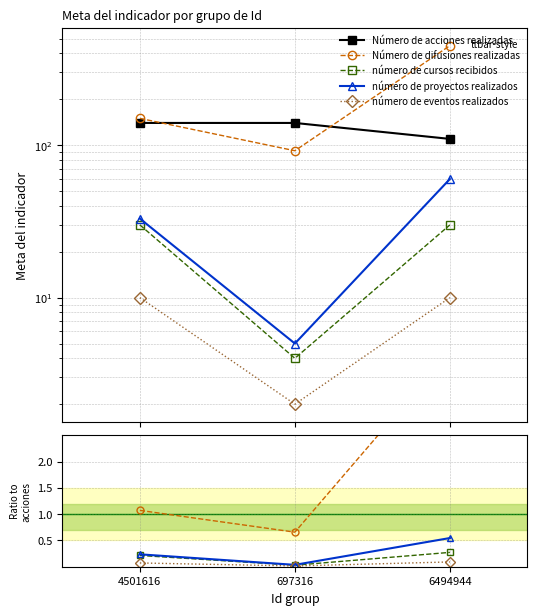

At which label is Número de acciones realizadas closest to 125?

4501616